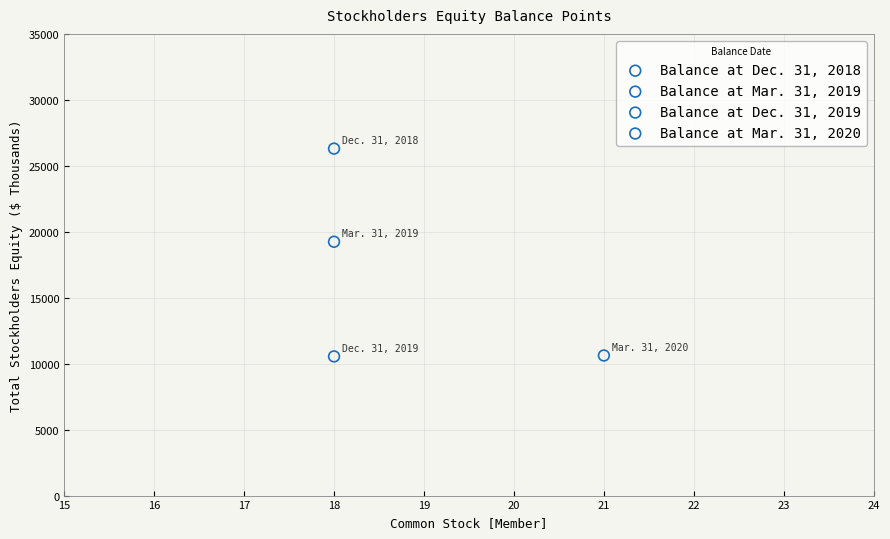

What are all the series names shown in the legend?

Balance at Dec. 31, 2018, Balance at Mar. 31, 2019, Balance at Dec. 31, 2019, Balance at Mar. 31, 2020